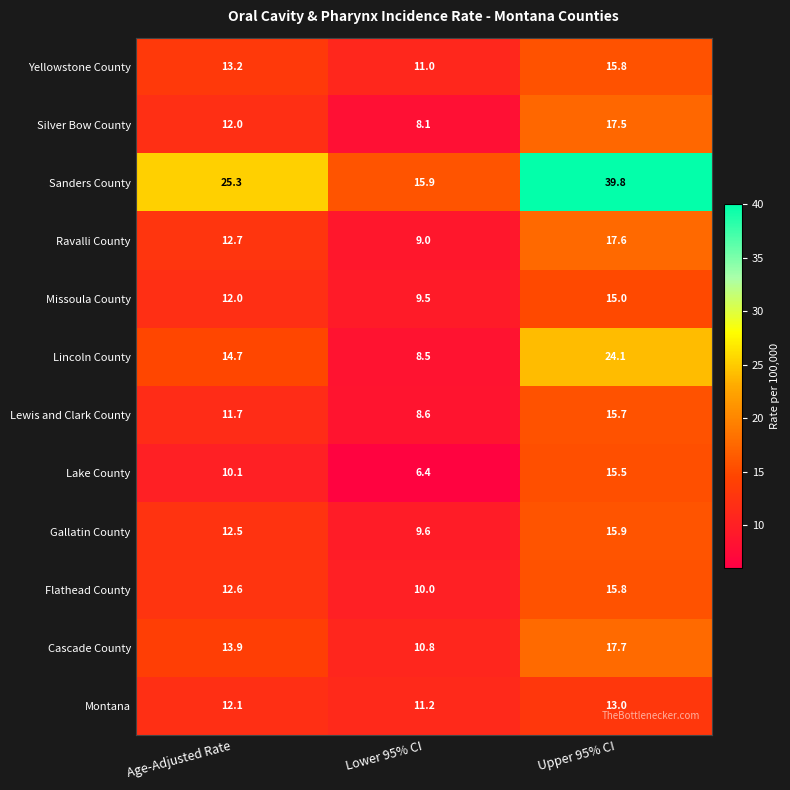

At how many categories does at least one series exceed 21?

2